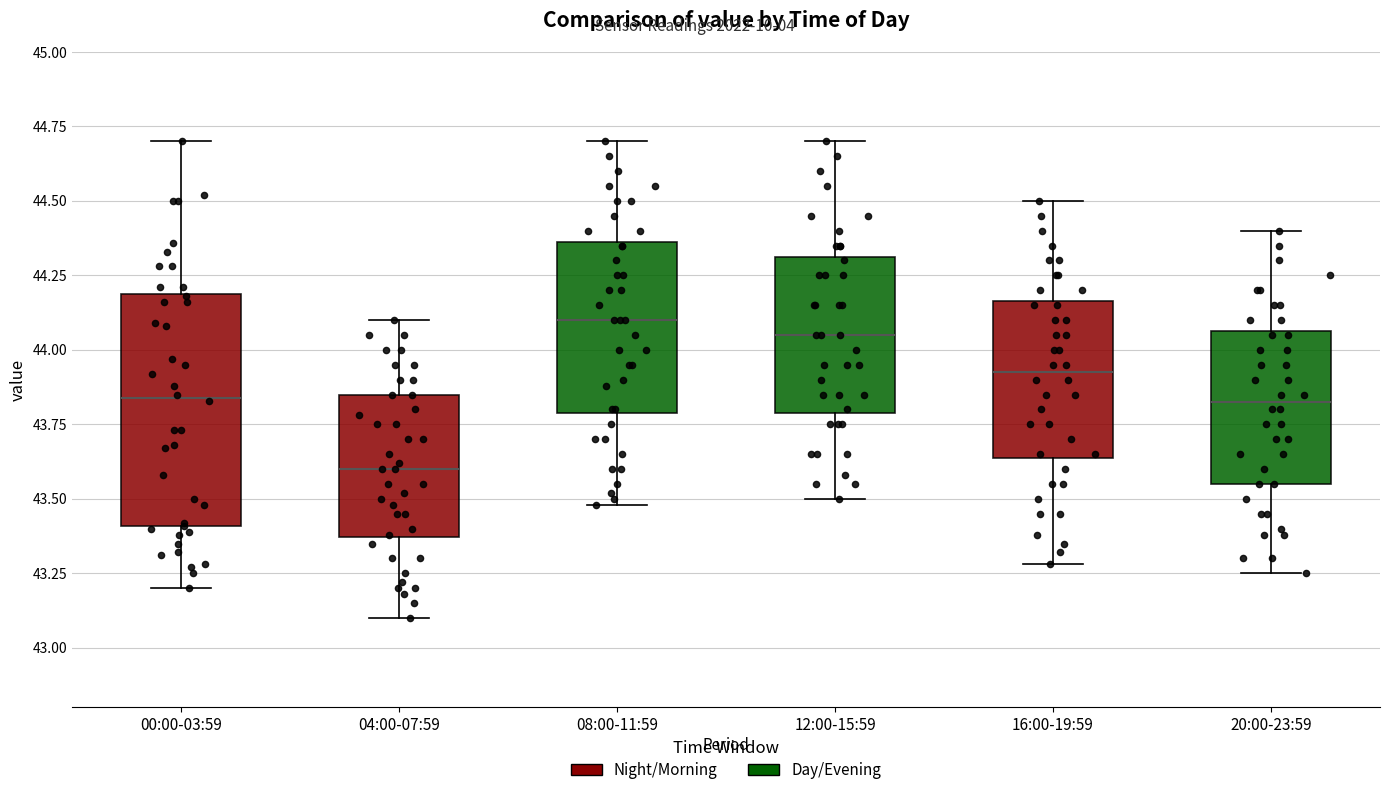

Reading left to right, read every box against the y-axis: the position of its median line, the range the box covers, and the ends of its whiskers. The values are not printed on the chart, so give them approximately, as read against the axis.

00:00-03:59: median 43.85, box 43.40 to 44.20, whiskers 43.20 to 44.70
04:00-07:59: median 43.60, box 43.35 to 43.85, whiskers 43.10 to 44.10
08:00-11:59: median 44.10, box 43.80 to 44.35, whiskers 43.50 to 44.70
12:00-15:59: median 44.05, box 43.80 to 44.30, whiskers 43.50 to 44.70
16:00-19:59: median 43.95, box 43.65 to 44.15, whiskers 43.30 to 44.50
20:00-23:59: median 43.85, box 43.55 to 44.05, whiskers 43.25 to 44.40